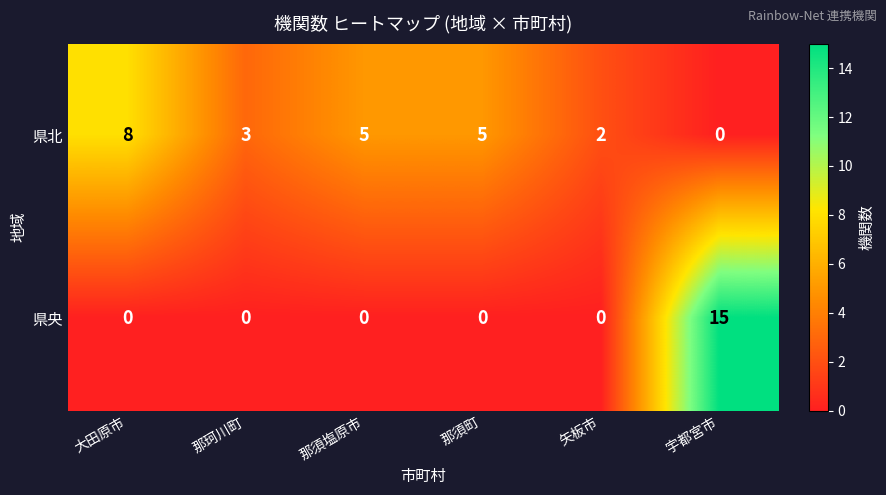

What is the sum of the 県北 values at 那珂川町 and 矢板市?

5